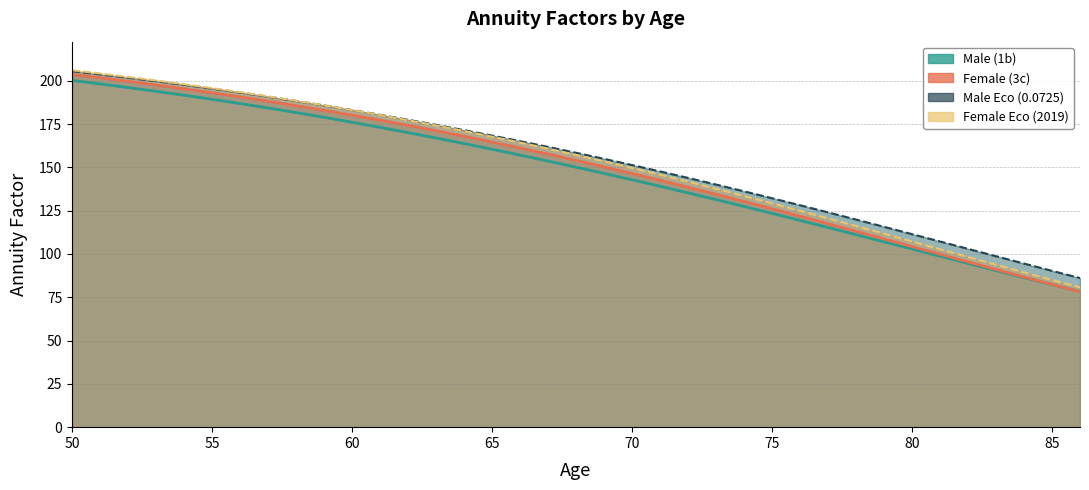

What are all the series names shown in the legend?

Male (1b), Female (3c), Male Eco (0.0725), Female Eco (2019)